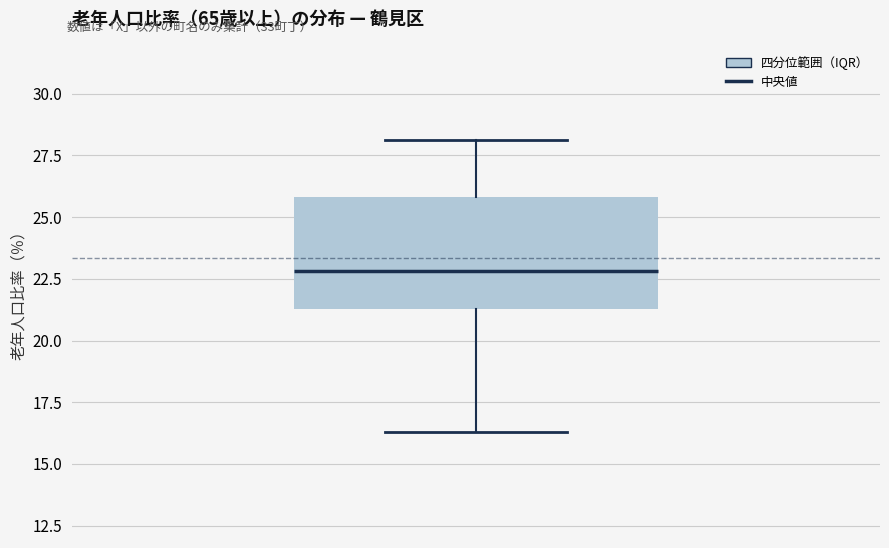

Read this box plot against the y-axis: the position of the median line, the range covered by the box, and the ends of both whiskers. The values are not printed on the chart, so give them approximately, as read against the axis.

median 23.0, box 21.5 to 26.0, whiskers 16.5 to 28.0